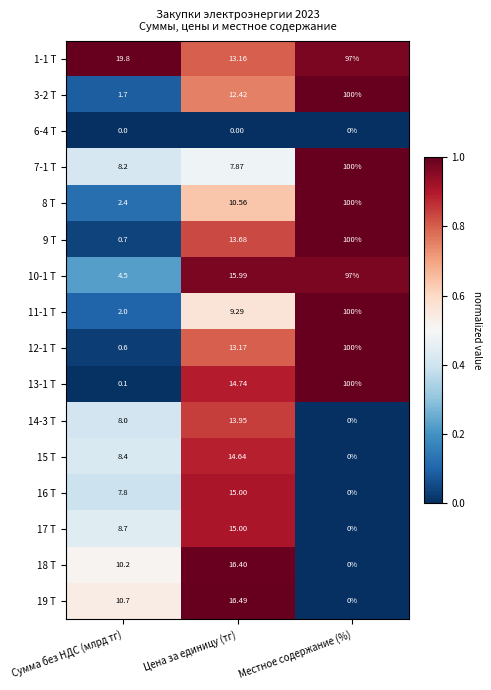

How many categories are shown in the chart?

3